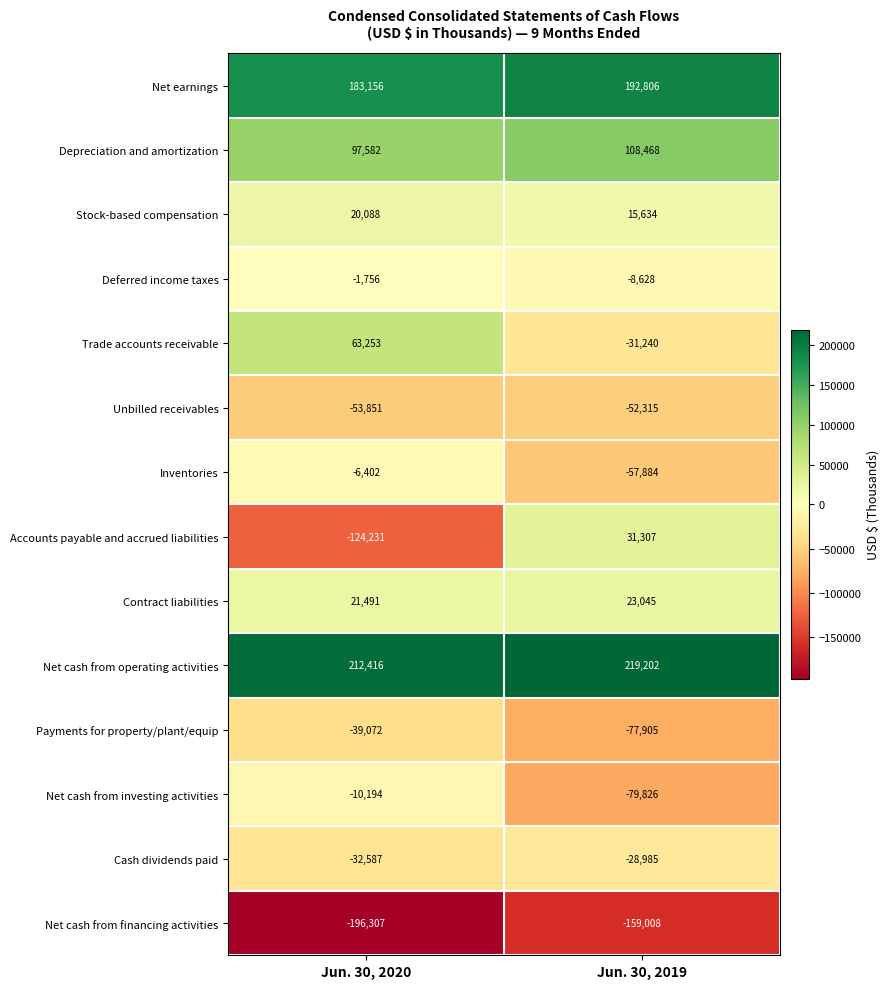

Is it true that Unbilled receivables equals -53851 at Jun. 30, 2020?

True